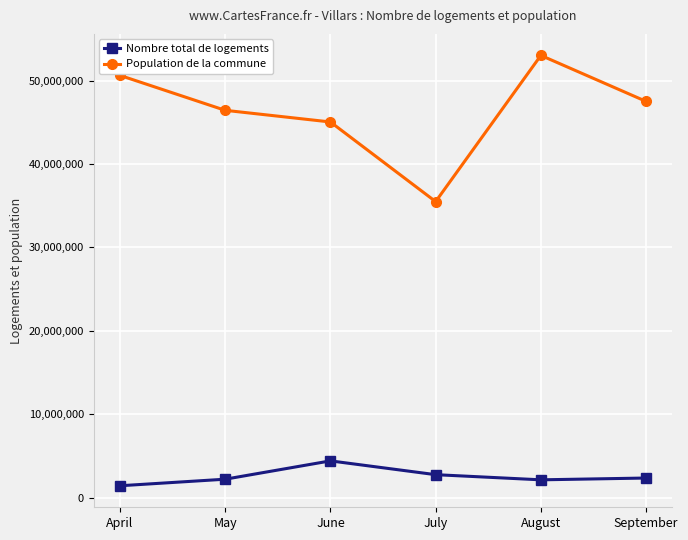

At which category is the sum across all series the highest?

August